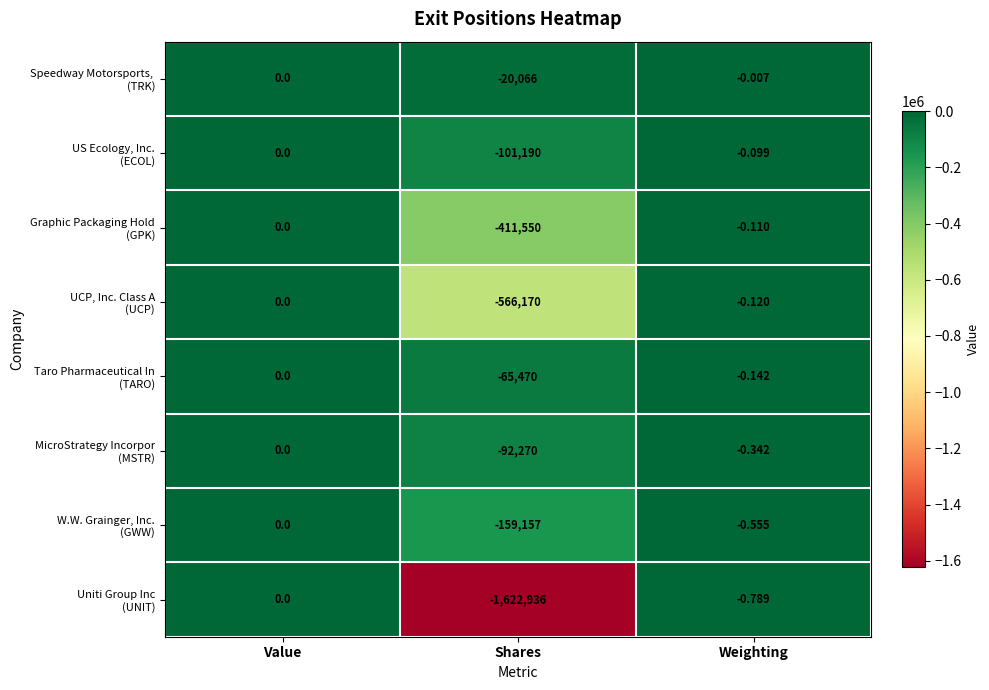

At which category is the sum across all series the highest?

Value